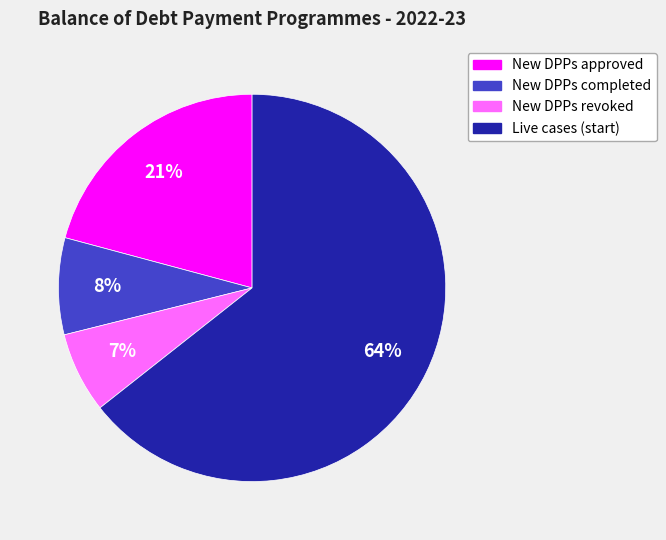

Count the number of slices in the pie.

4